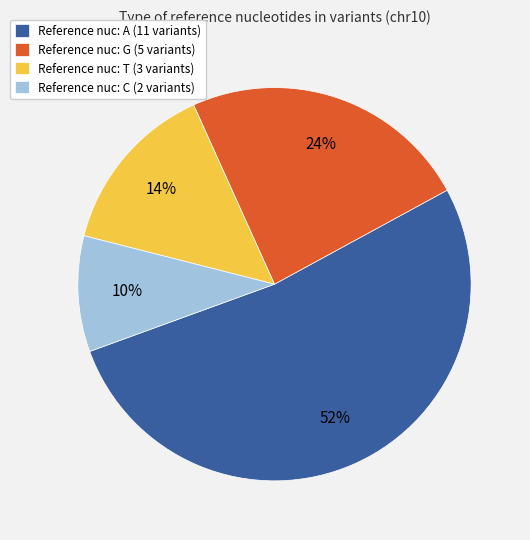

Count the number of slices in the pie.

4